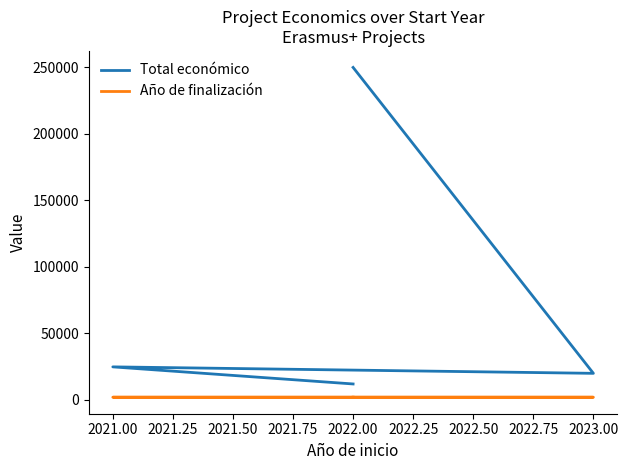

What is the average value of the Año de finalización series?

2023